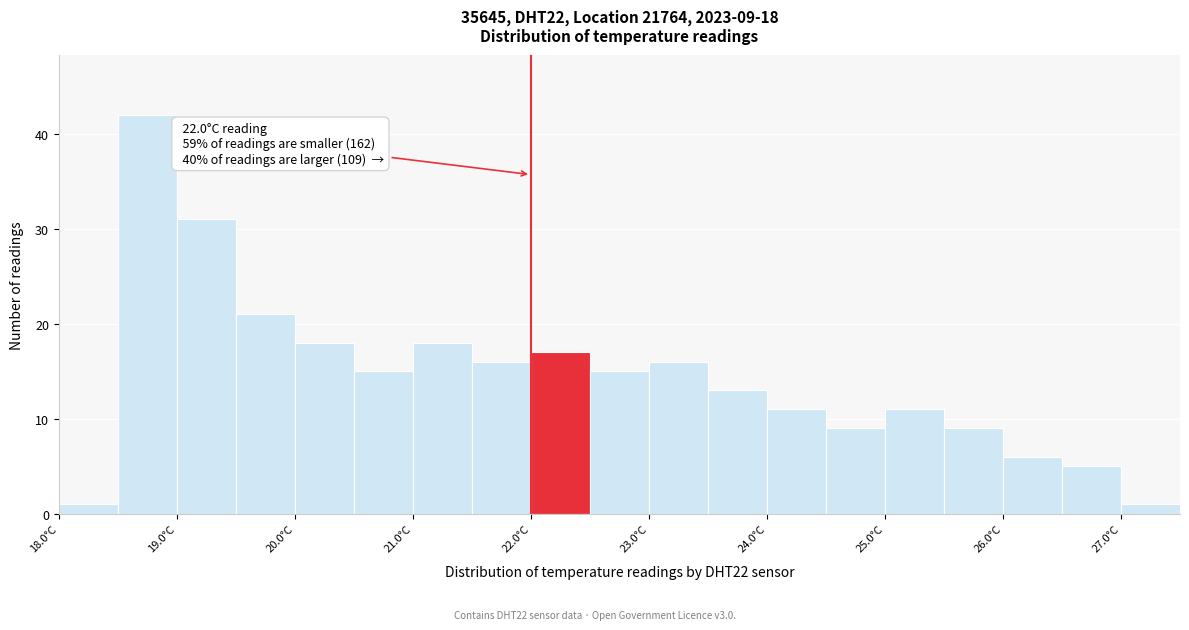

Which range on the x-axis has the tallest bar?

18.5 to 19.0